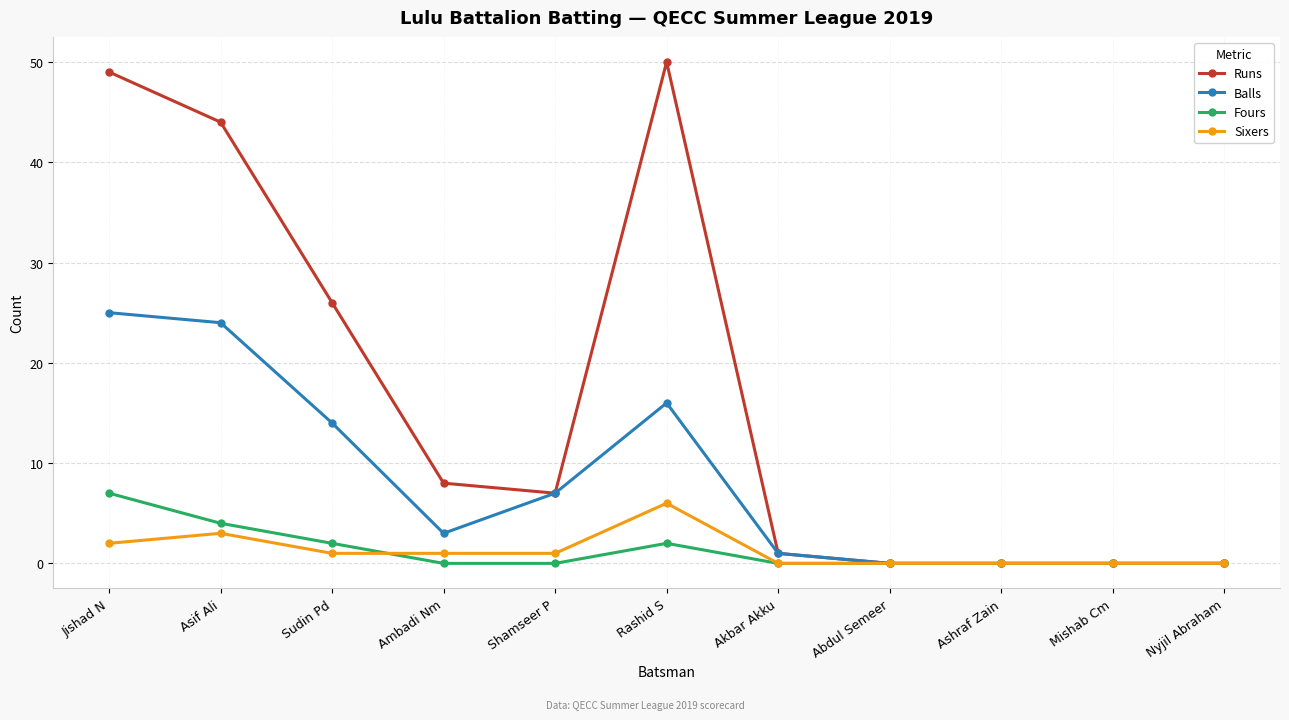

Between Rashid S and Akbar Akku, which series saw the biggest shift?

Runs